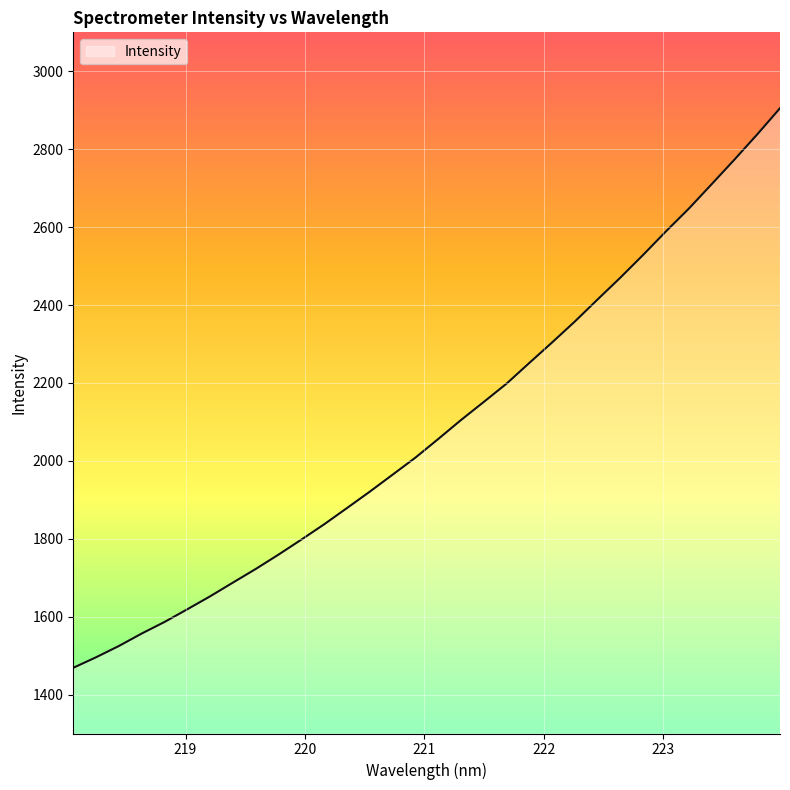

How many values exceed 2056?

16